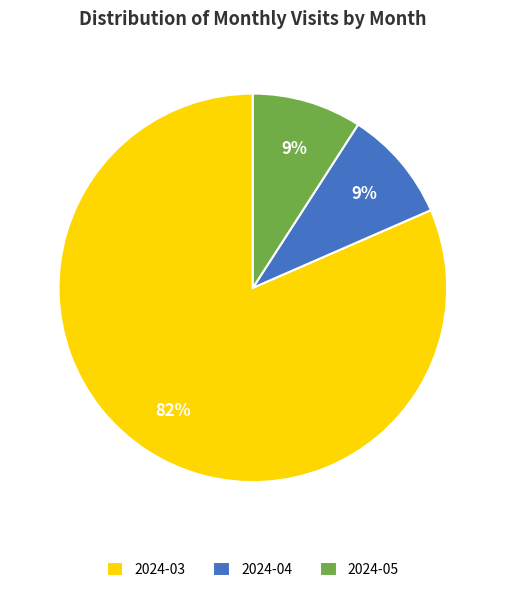

How many slices are in this pie chart?

3